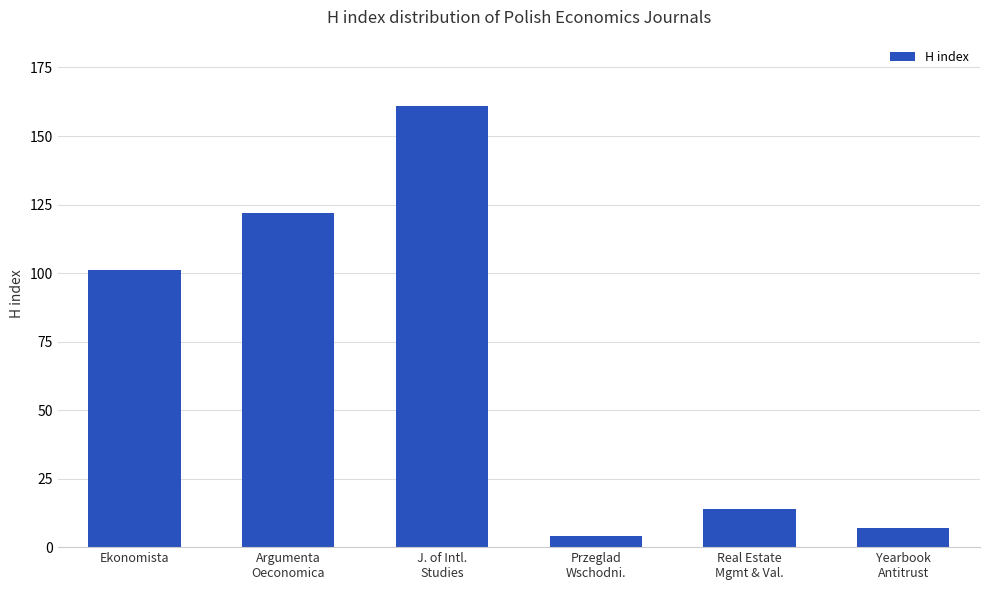

Which label corresponds to the largest value in the chart?

J. of Intl.
Studies